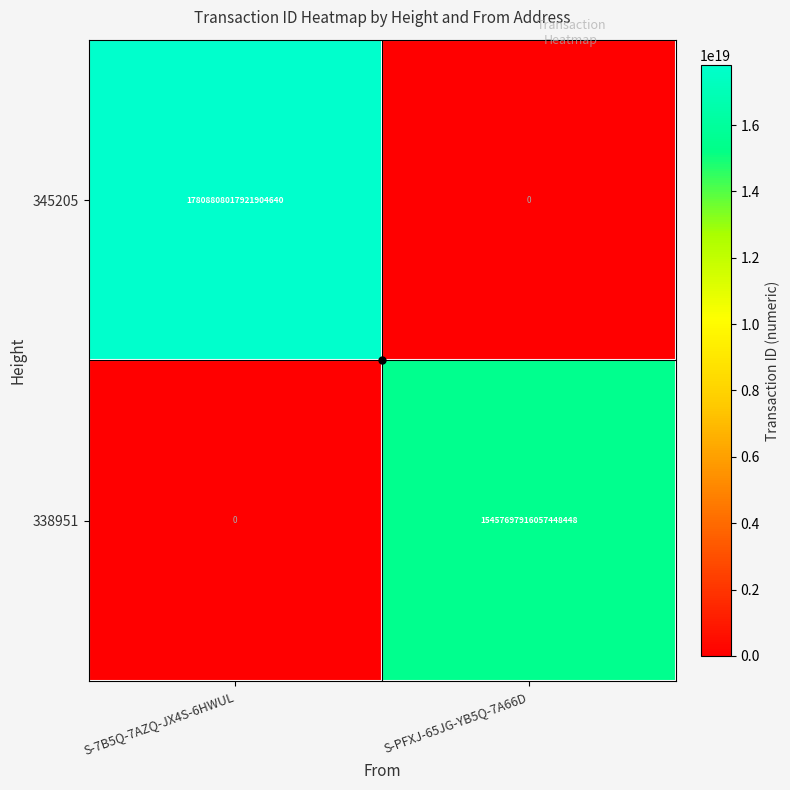

How many categories are shown in the chart?

2